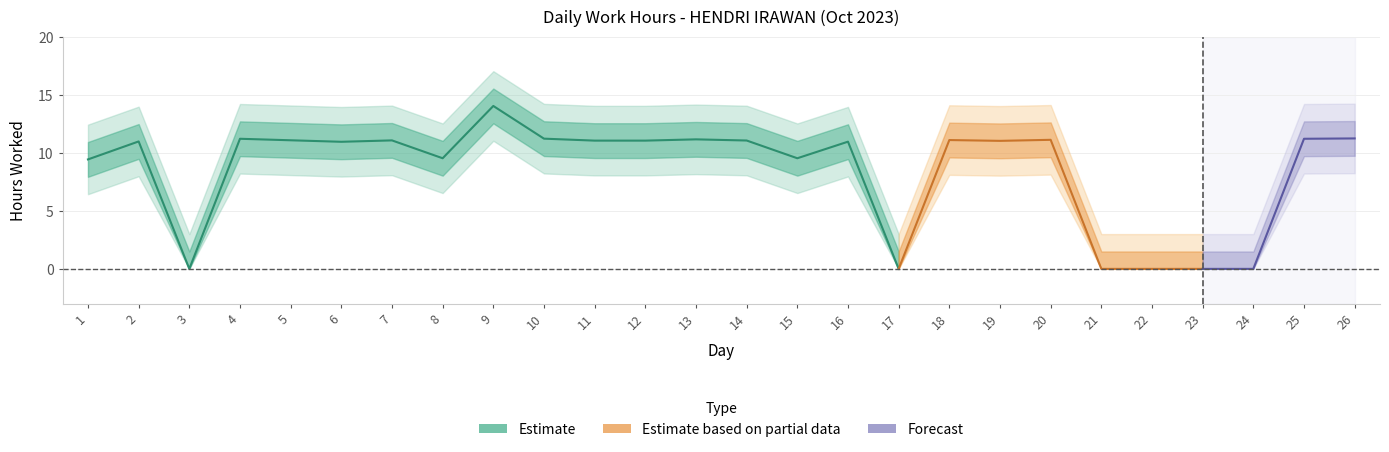

How many values are above zero?

20